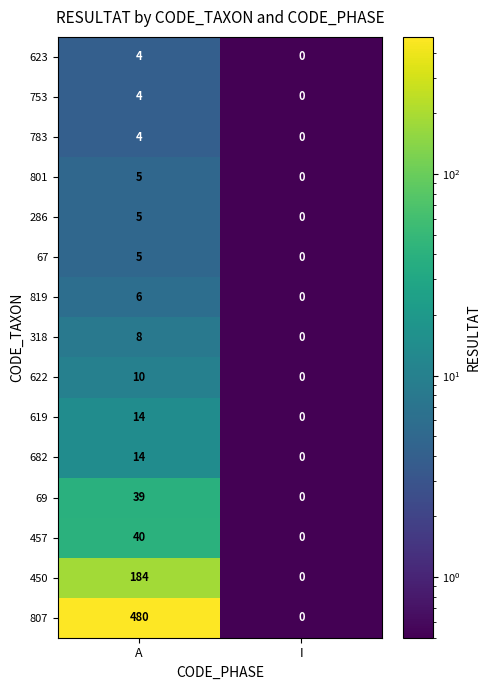

Read the 801 value at A.

5